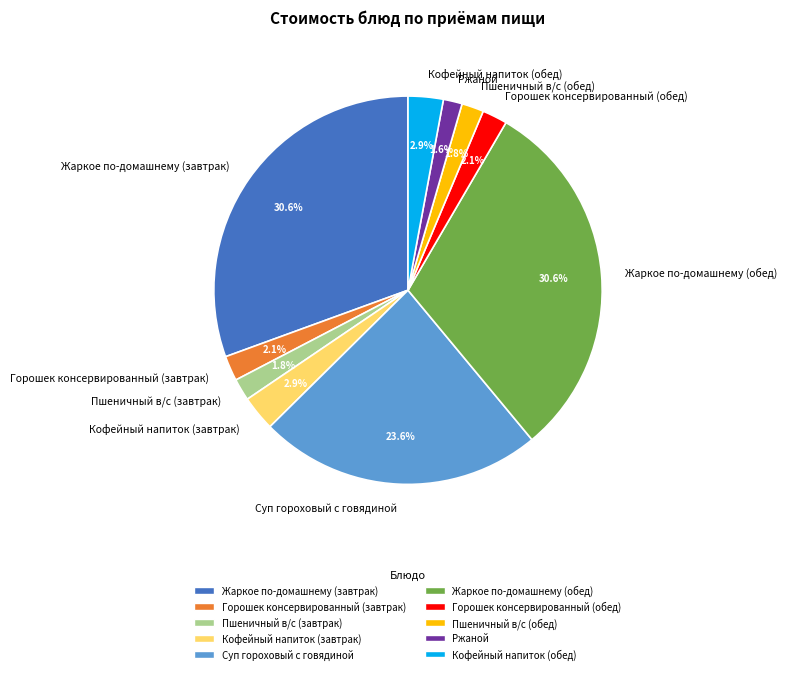

What percentage is the Ржаной slice, to the nearest percent?

2%